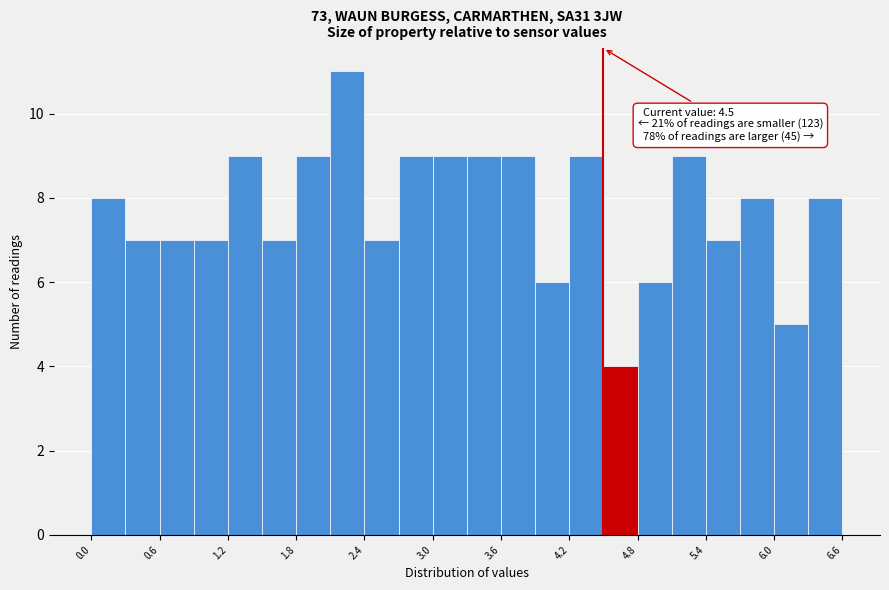

Around what value on the x-axis is the tallest bar? Give the approximate position of its centre, as read against the axis.

2.3